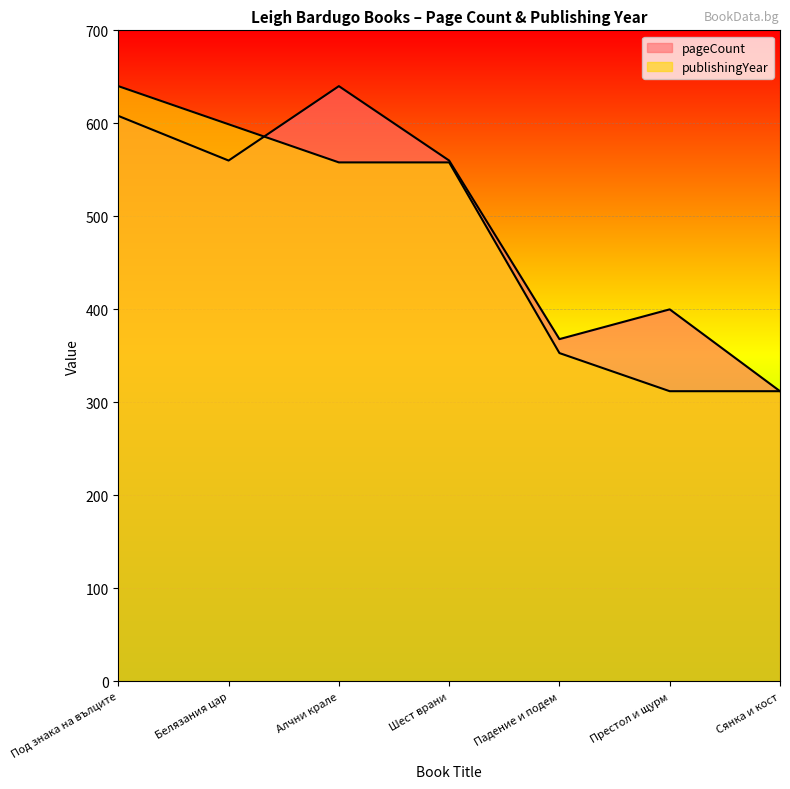

What are all the series names shown in the legend?

pageCount, publishingYear